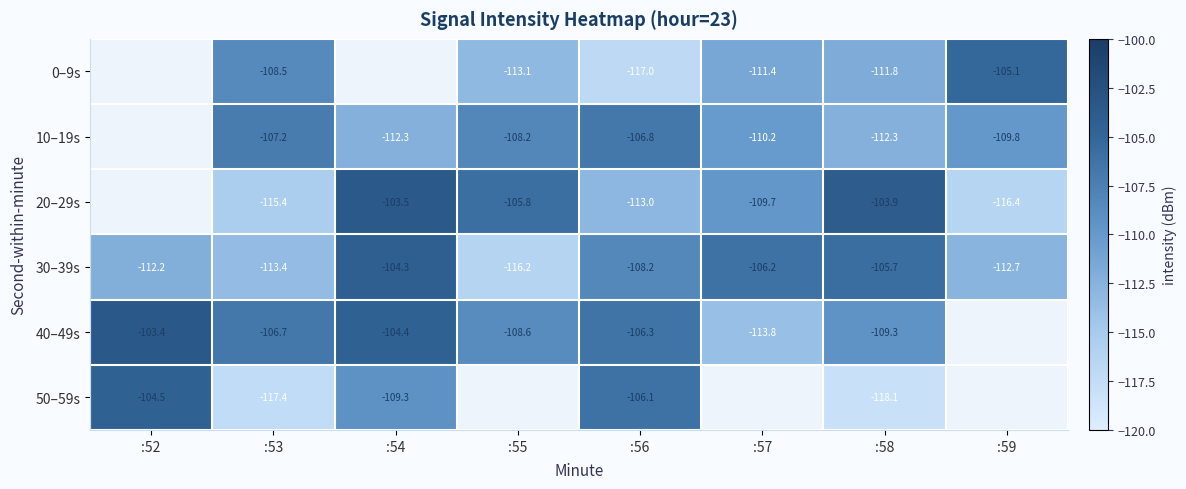

Which series has the largest range (max minus min)?

50–59s